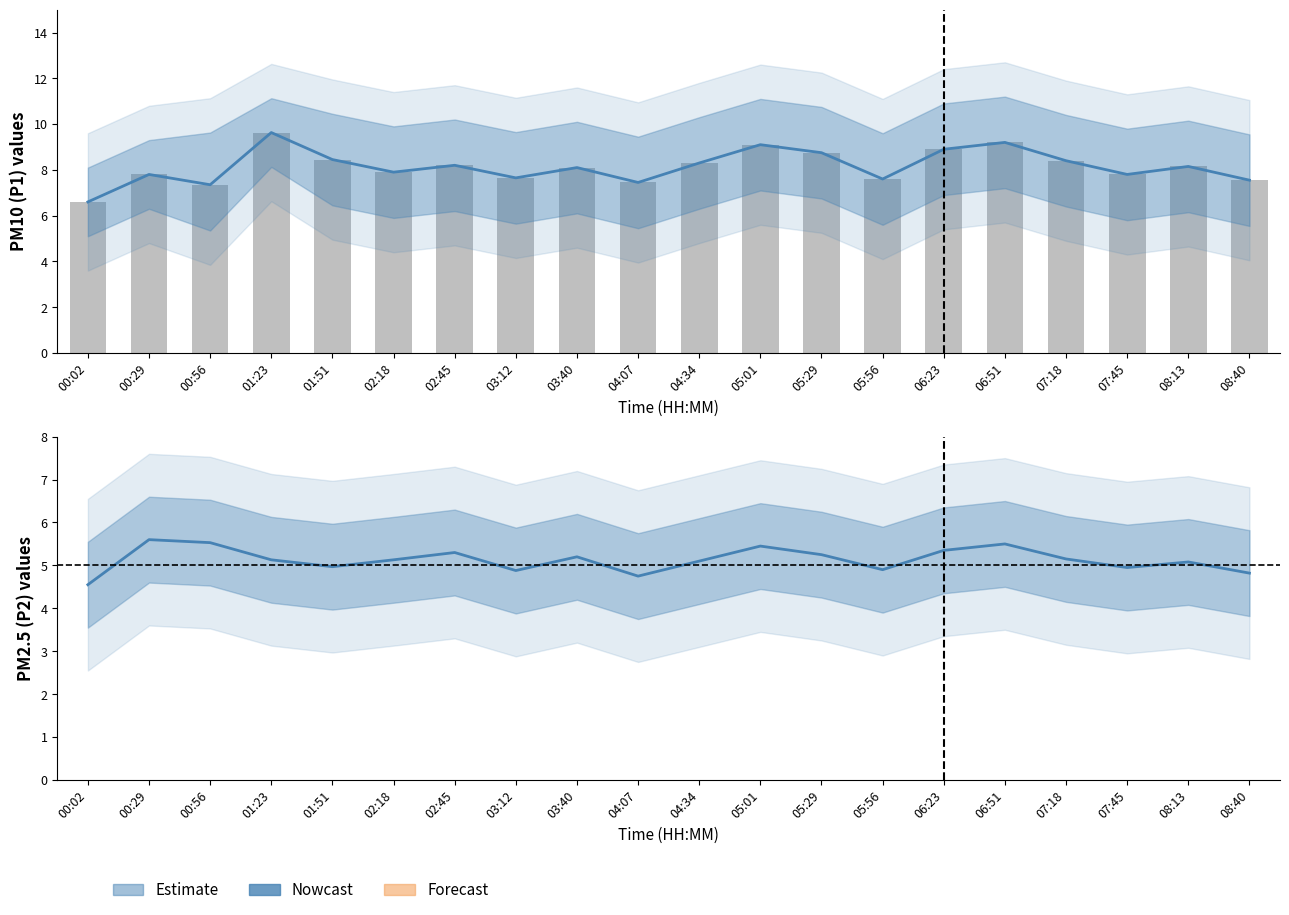

Is it true that P2 equals 8.3 at 03:12?

False